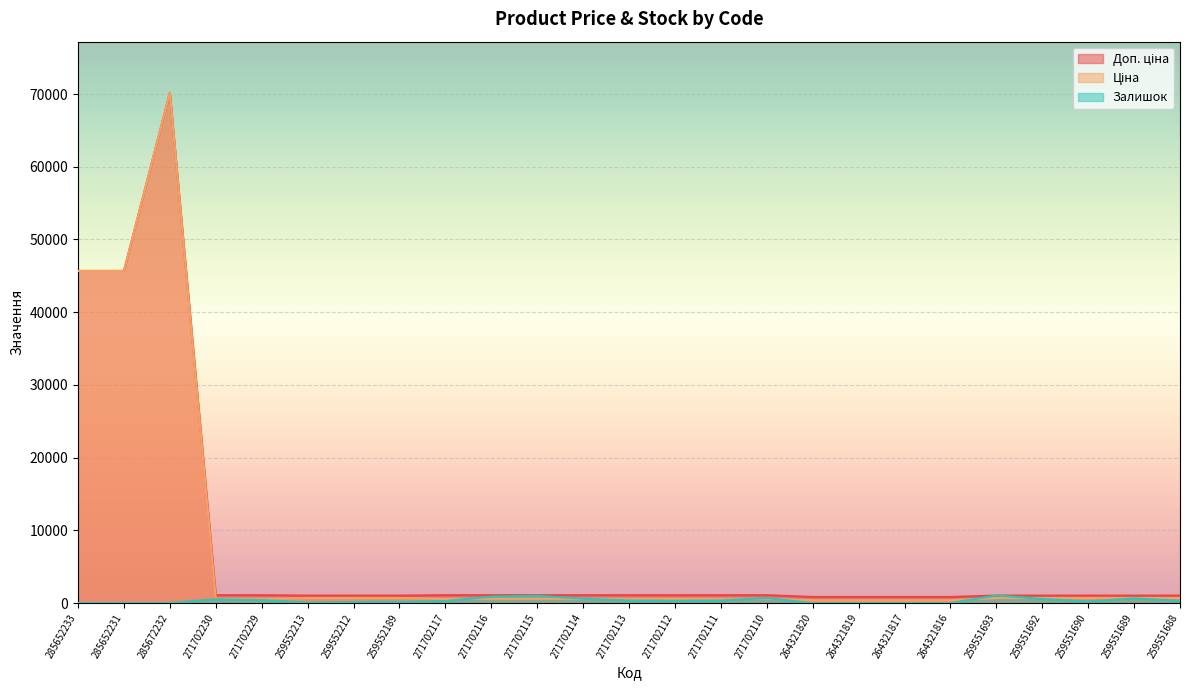

At which category is the sum across all series the highest?

285672232